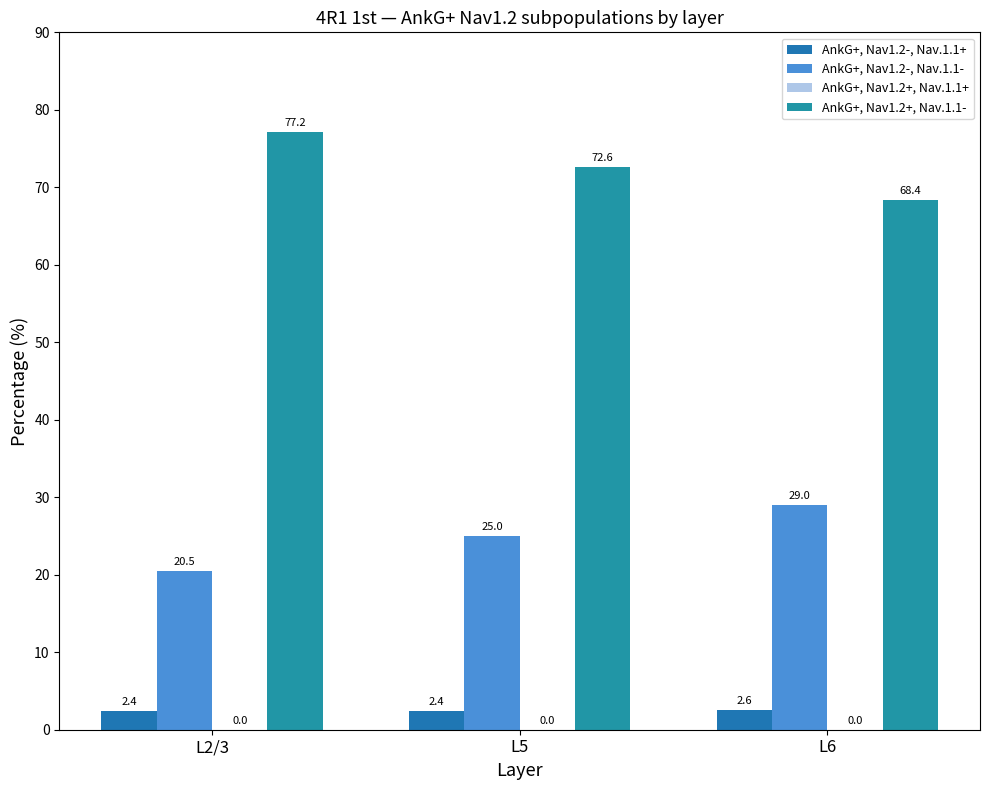

Are the bars grouped side by side (vs. stacked)?

Yes